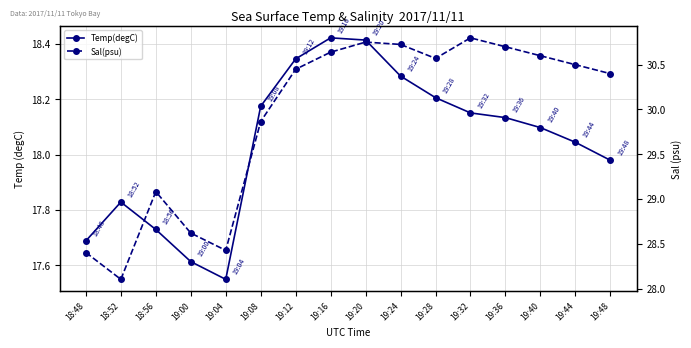

How many values in the Sal(psu) series exceed 30?

10